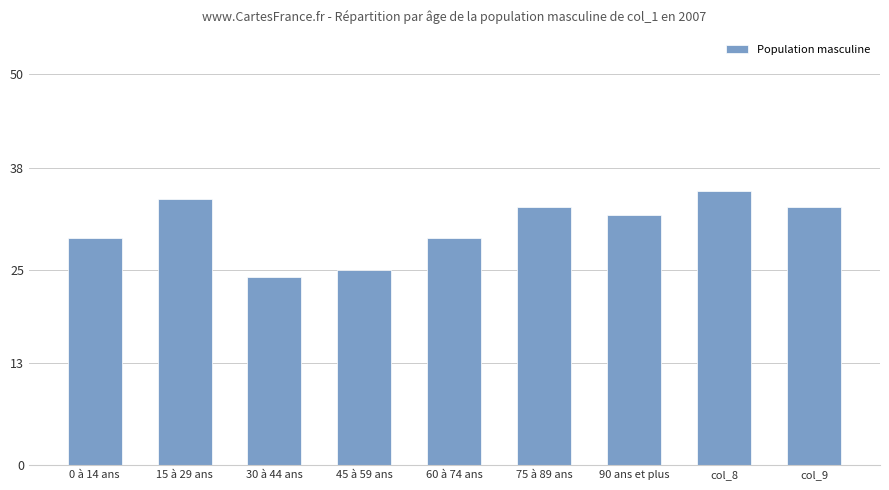

How many bars are there in total?

9